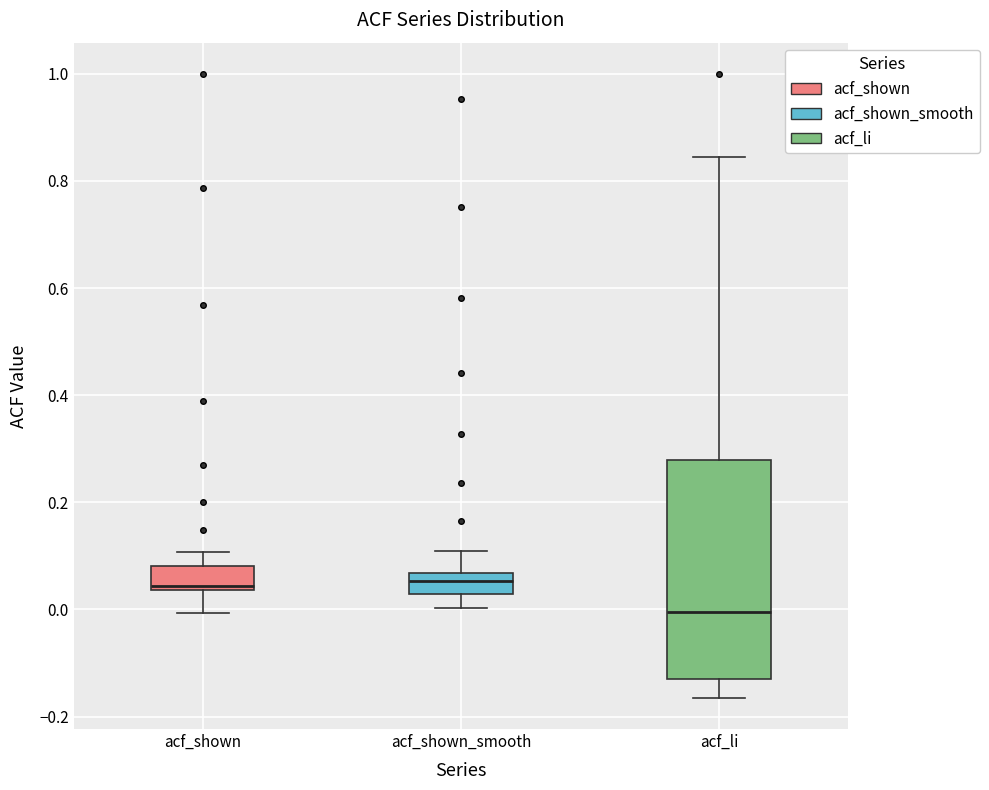

Reading left to right, transcribe this box plot: for each box, give where its median line is, the range the box spans, and where its two whiskers end, as read against the y-axis. The values are not printed on the chart, so give them approximately, as read against the axis.

acf_shown: median 0.04 (just above the box's lower edge), box 0.04 to 0.08, whiskers 0.00 to 0.10
acf_shown_smooth: median 0.06 (inside the box), box 0.02 to 0.06, whiskers 0.00 to 0.10
acf_li: median 0.00, box -0.12 to 0.28, whiskers -0.16 to 0.84